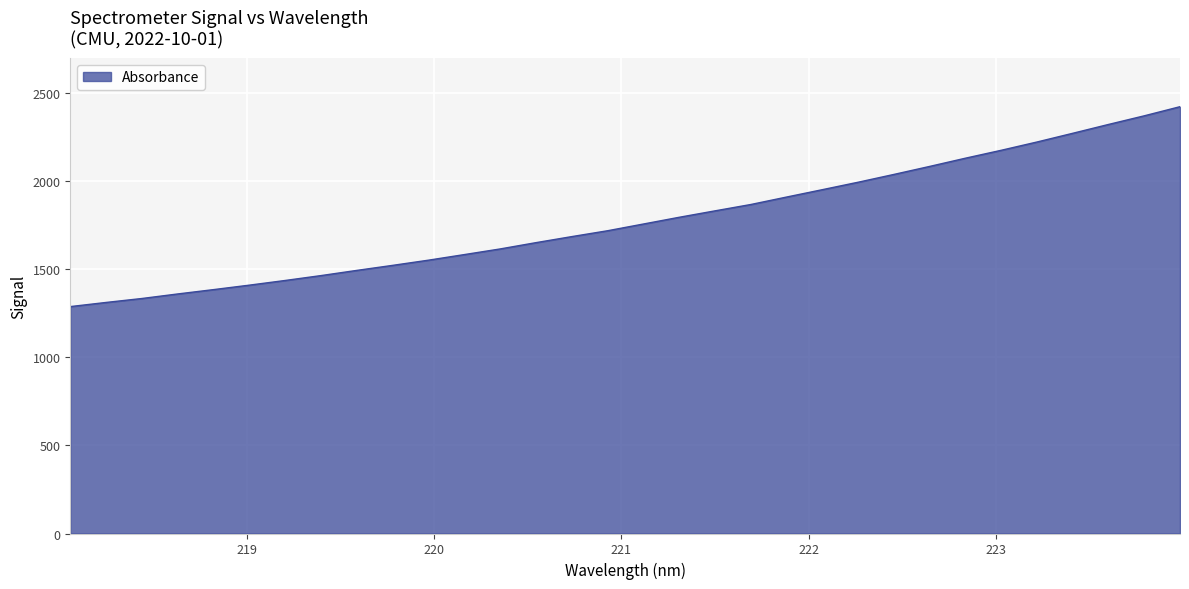

What is the minimum value shown in the chart?

1288.3